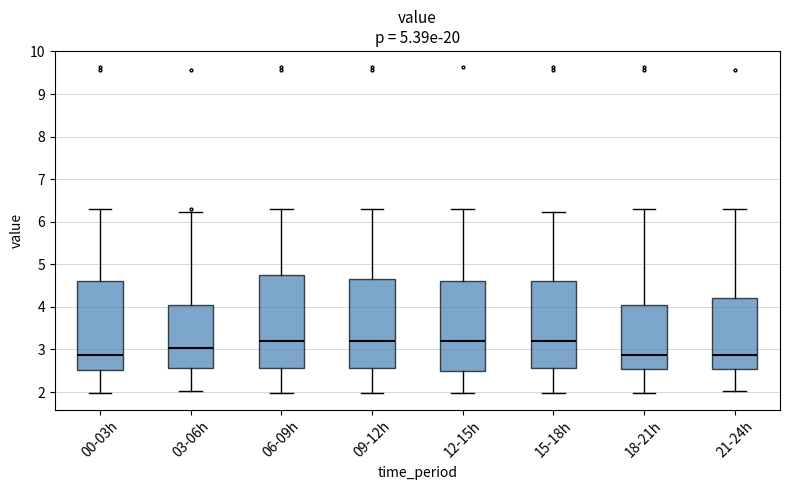

Reading left to right, read every box against the y-axis: the position of its median line, the range the box covers, and the ends of its whiskers. The values are not printed on the chart, so give them approximately, as read against the axis.

00-03h: median 2.9, box 2.5 to 4.6, whiskers 2.0 to 6.3
03-06h: median 3.0, box 2.6 to 4.1, whiskers 2.0 to 6.2
06-09h: median 3.2, box 2.6 to 4.8, whiskers 2.0 to 6.3
09-12h: median 3.2, box 2.6 to 4.7, whiskers 2.0 to 6.3
12-15h: median 3.2, box 2.5 to 4.6, whiskers 2.0 to 6.3
15-18h: median 3.2, box 2.6 to 4.6, whiskers 2.0 to 6.2
18-21h: median 2.9, box 2.6 to 4.1, whiskers 2.0 to 6.3
21-24h: median 2.9, box 2.6 to 4.2, whiskers 2.0 to 6.3